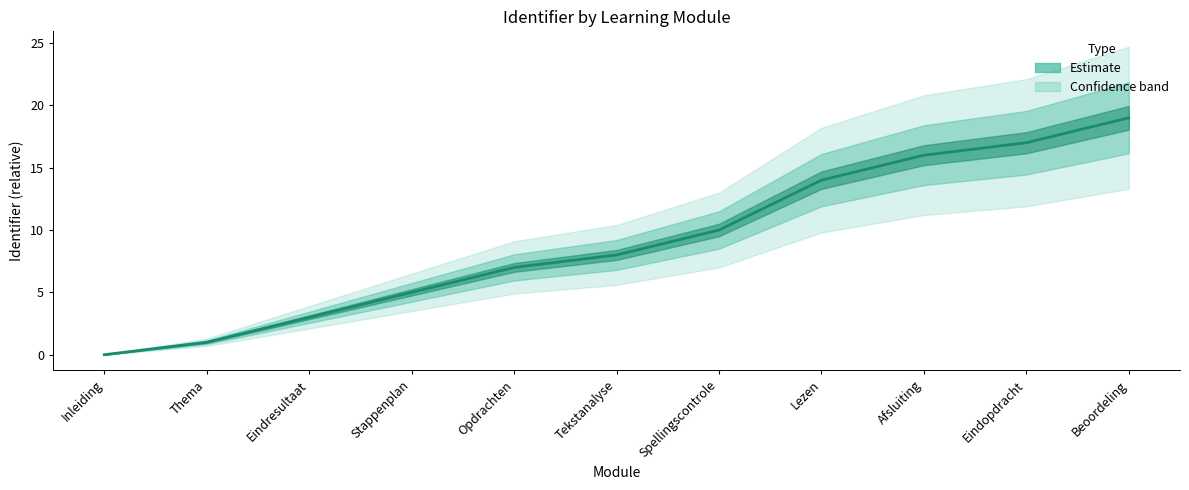

What is the label of the 10th point from the right?

Thema